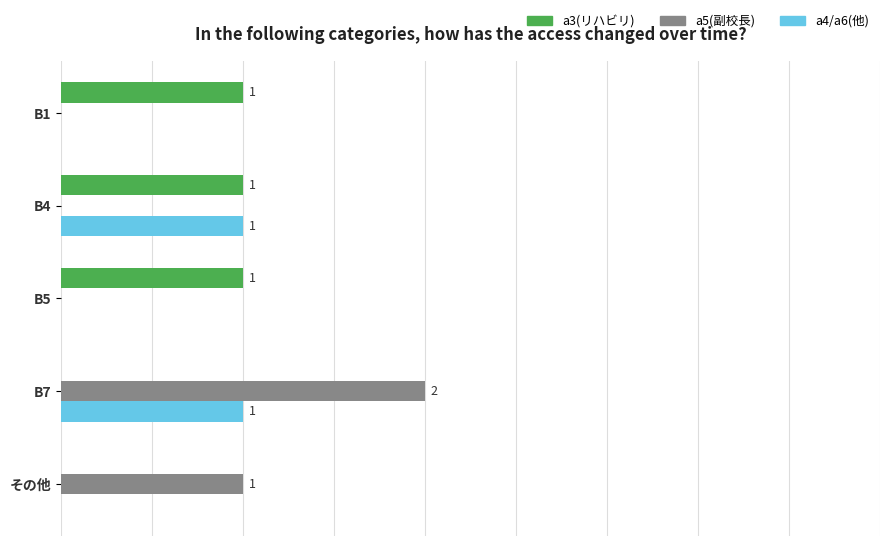

What are all the series names shown in the legend?

a3(リハビリ), a5(副校長), a4/a6(他)